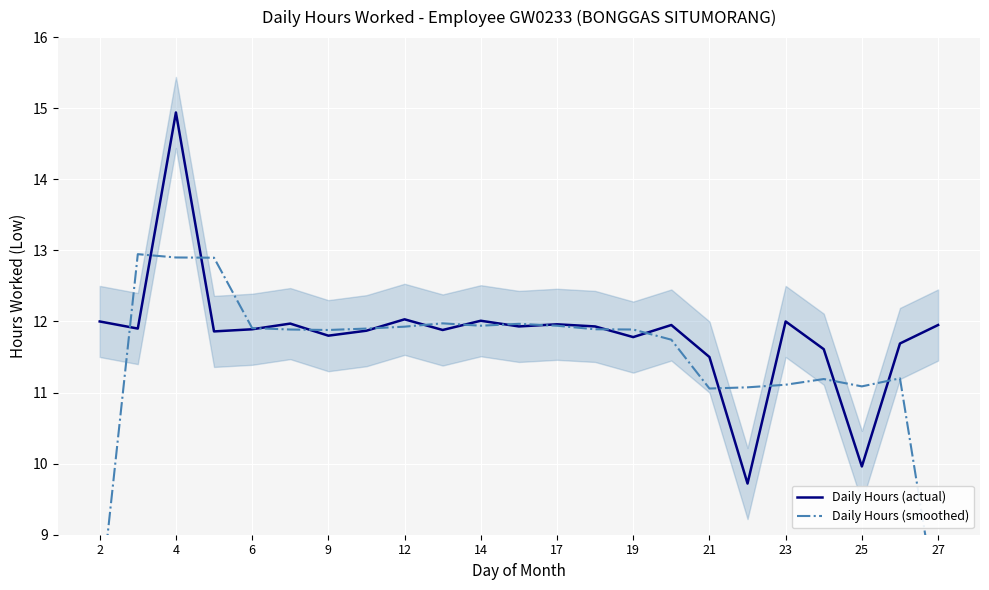

Is it true that Daily Hours (actual) equals 6.0 at 25?

False